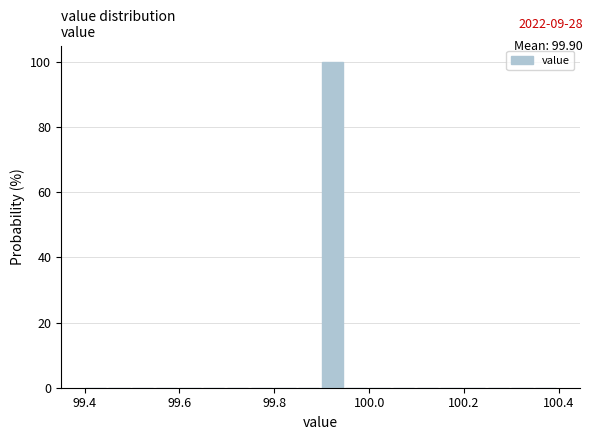

Read against the x-axis, roughly where is the centre of the tallest bar?

99.92